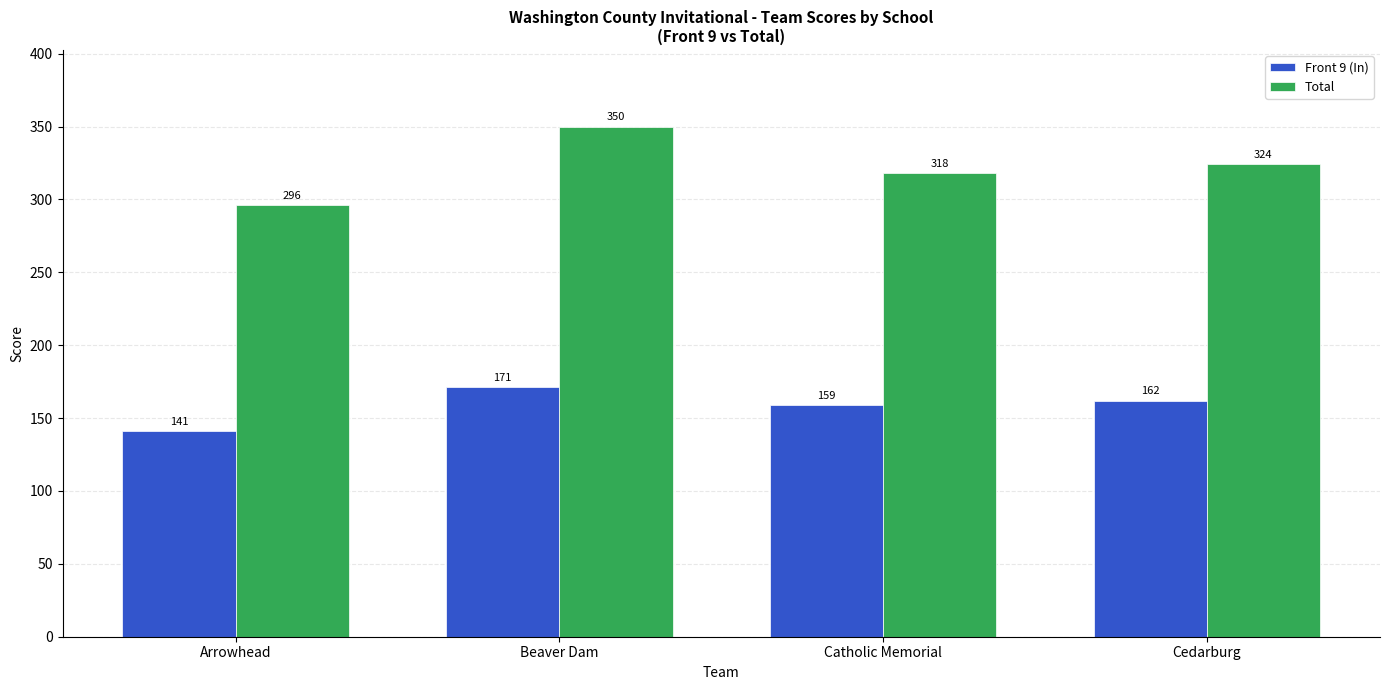

Which series has the largest total across all categories?

Total